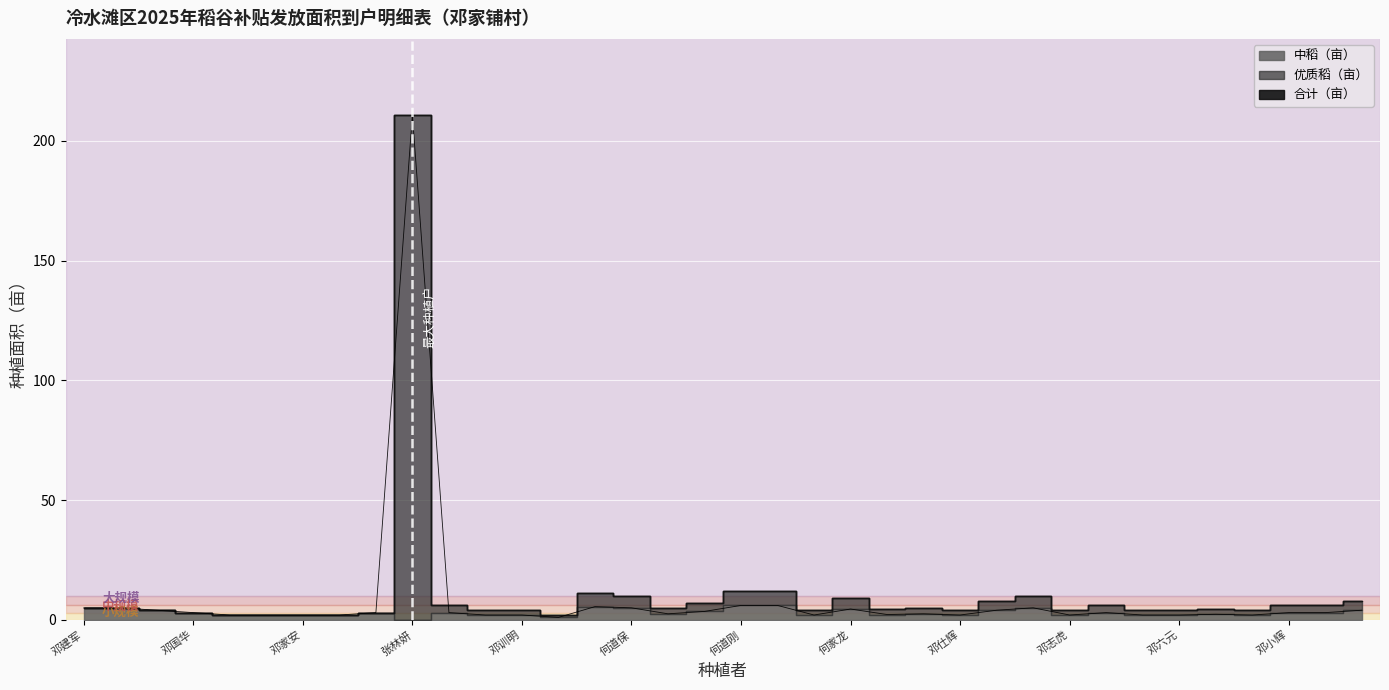

Rank the series at 张林妍 from lowest to highest value.

中稻（亩）, 合计（亩）, 优质稻（亩）